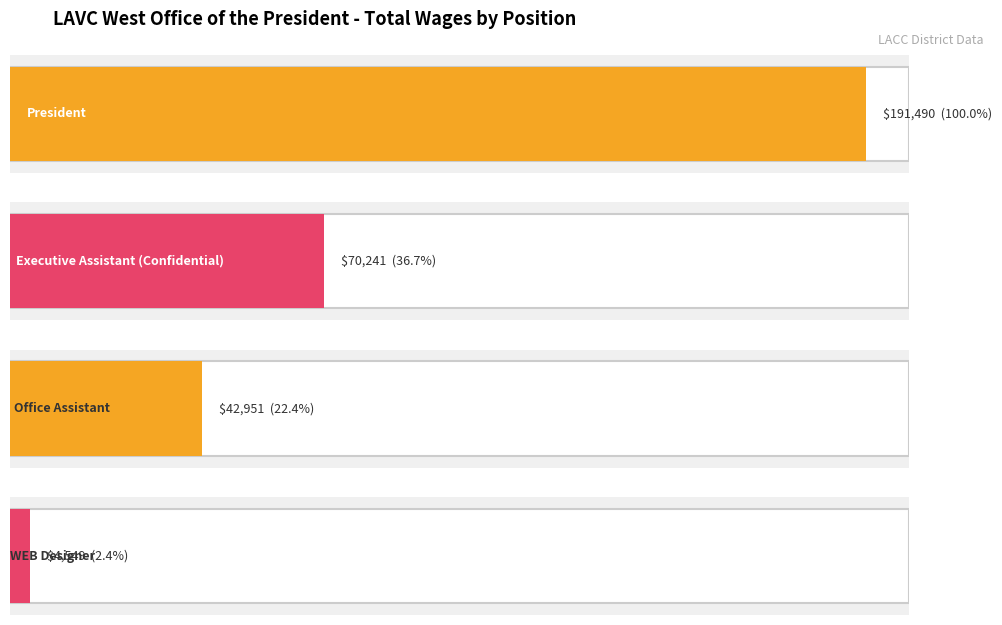

Reading left to right, list all the values displayed in this chart.

President=191490	Executive Assistant (Confidential)=70241	Office Assistant=42951	WEB Designer=4549